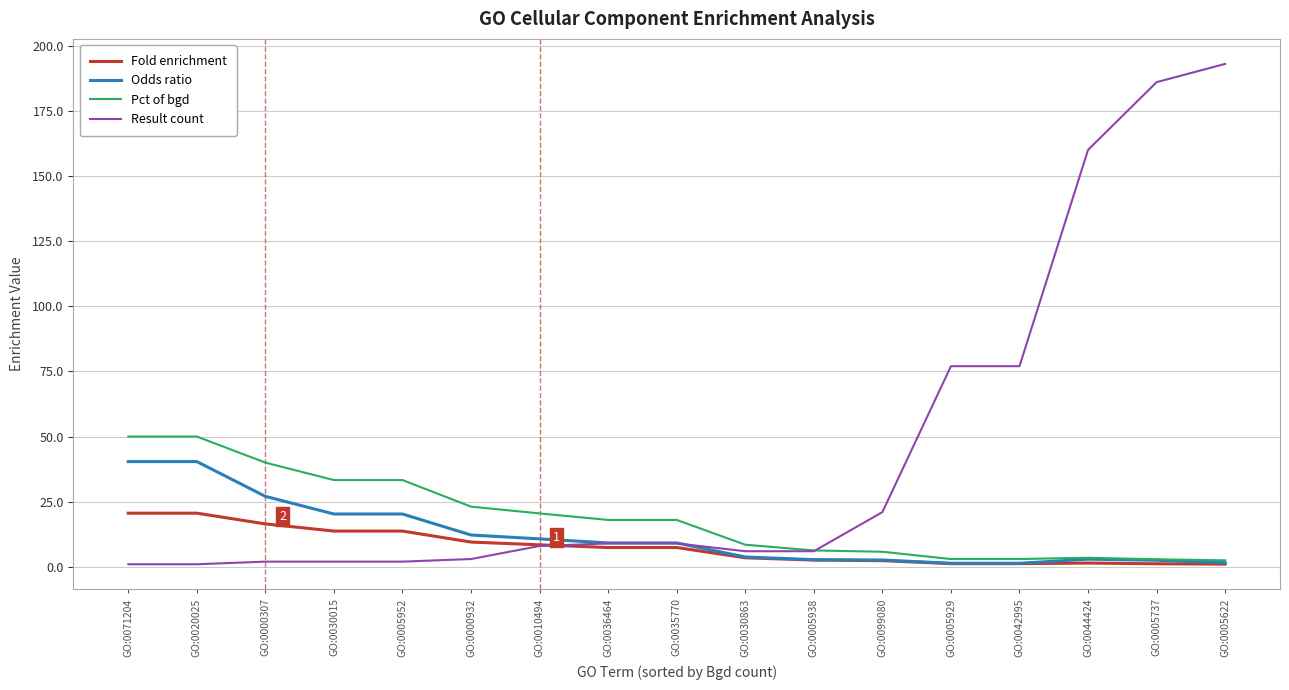

Which category has the highest value across all series?

GO:0005622